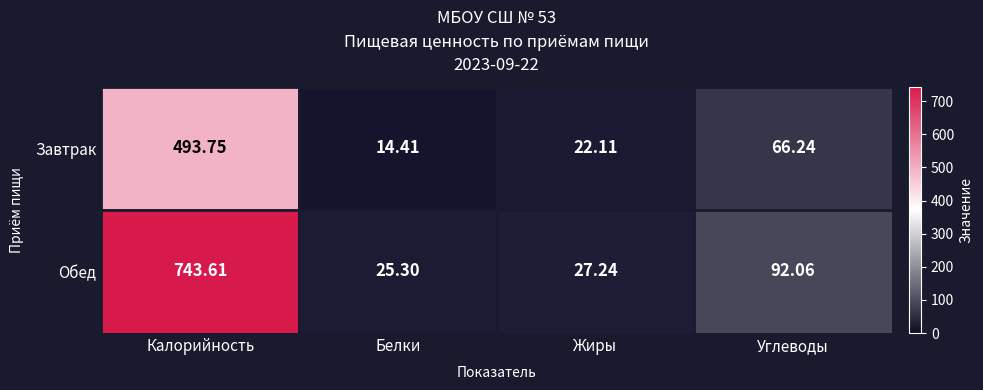

At which category does the chart reach its minimum across all series?

Белки